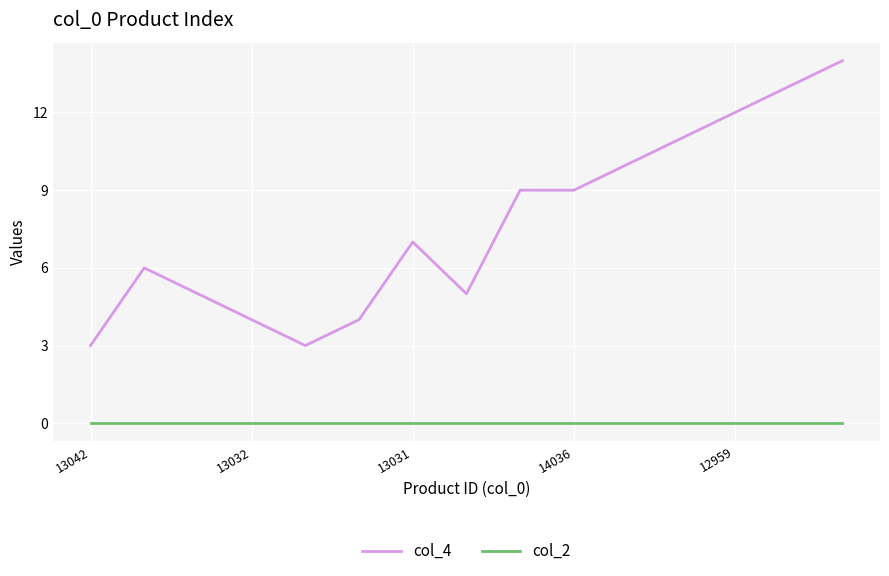

Rank the series by their average value, from lowest to highest.

col_2, col_4